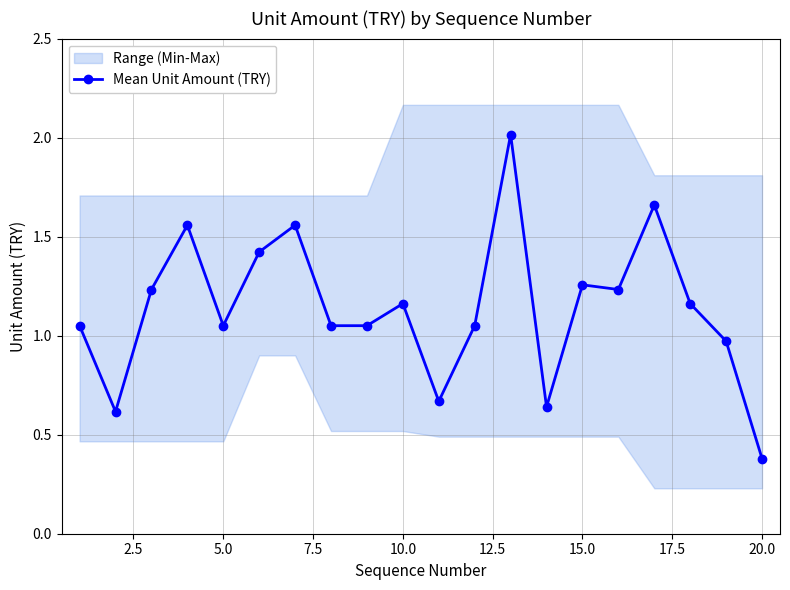

What is the lowest value of the Mean Unit Amount (TRY) series?

0.4